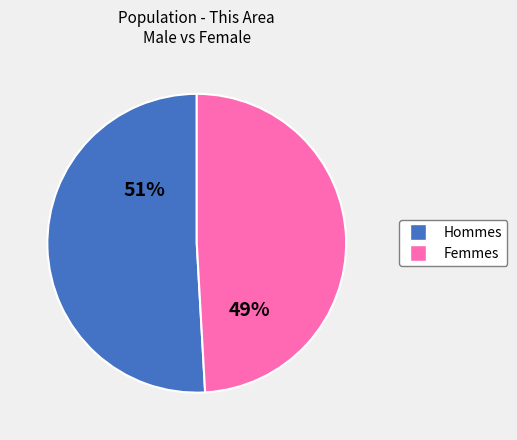

To the nearest percent, what is the average slice percentage?

50%